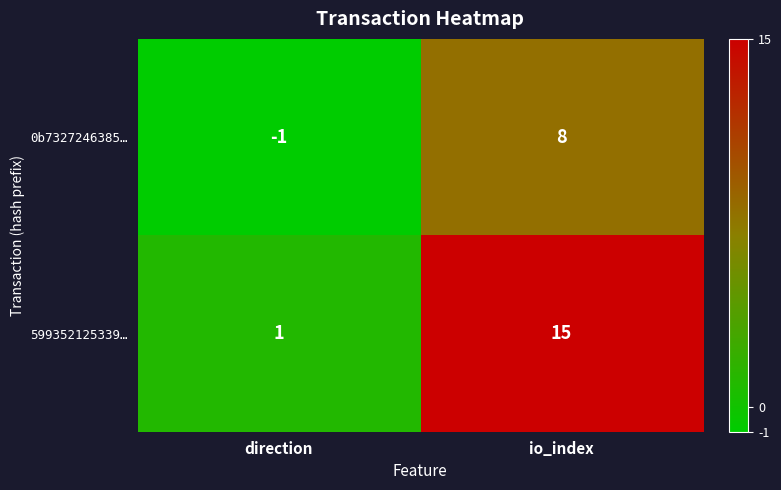

Reading left to right, what are all the values shown in this chart?

0b7327246385…: direction=-1	io_index=8
599352125339…: direction=1	io_index=15